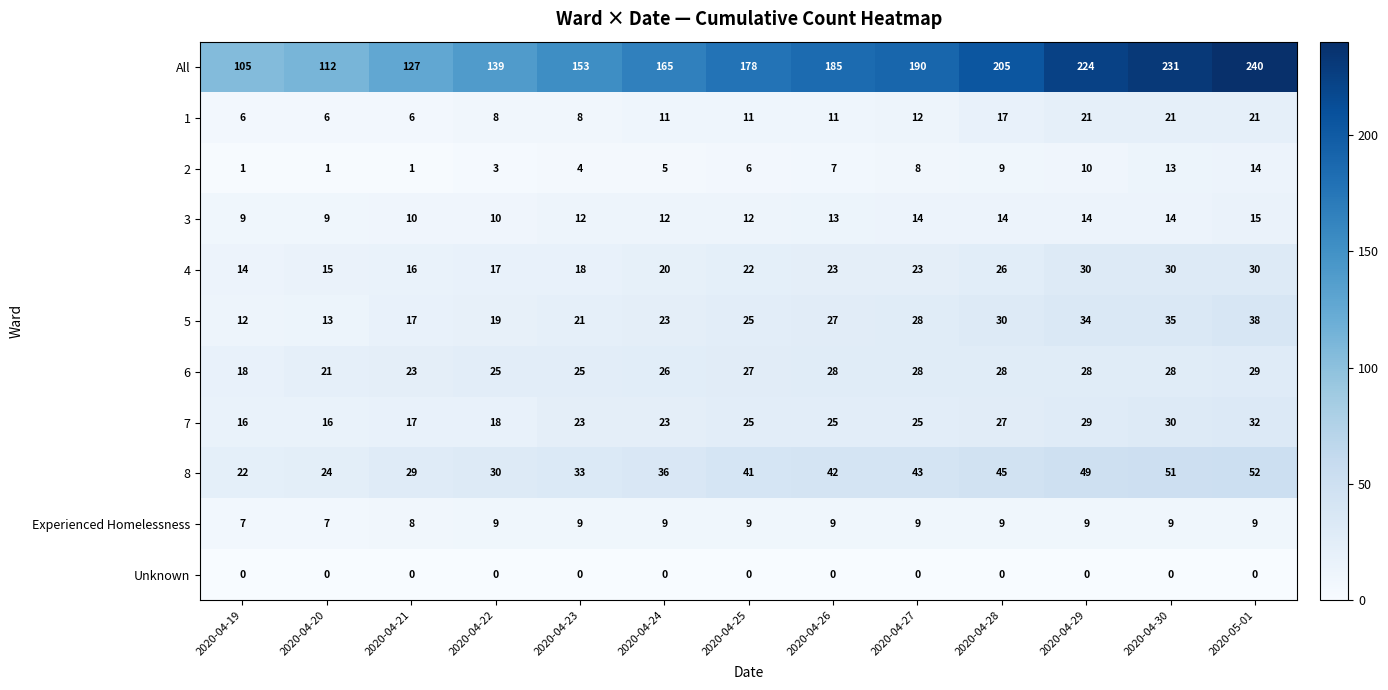

How many data points does each series have?

13